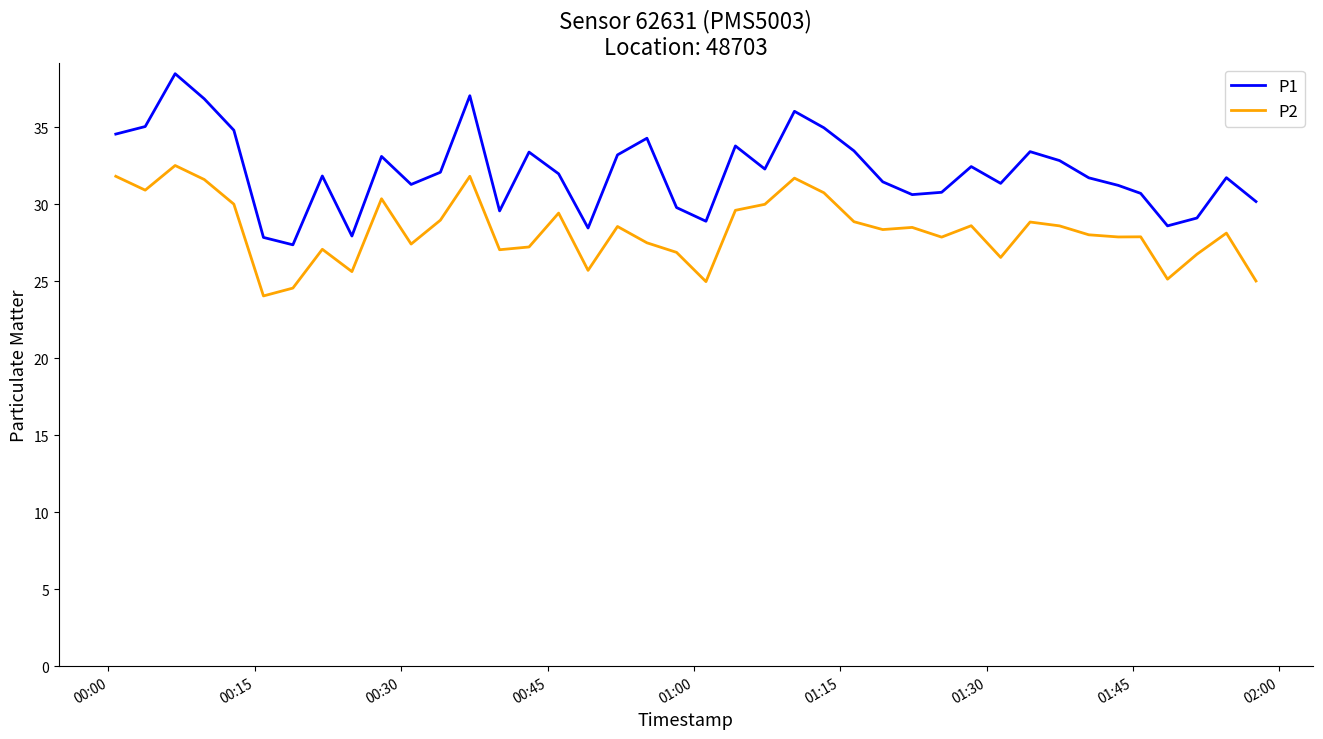

In P1, how many points are lower than both neighbors (excluding endpoints)?

10